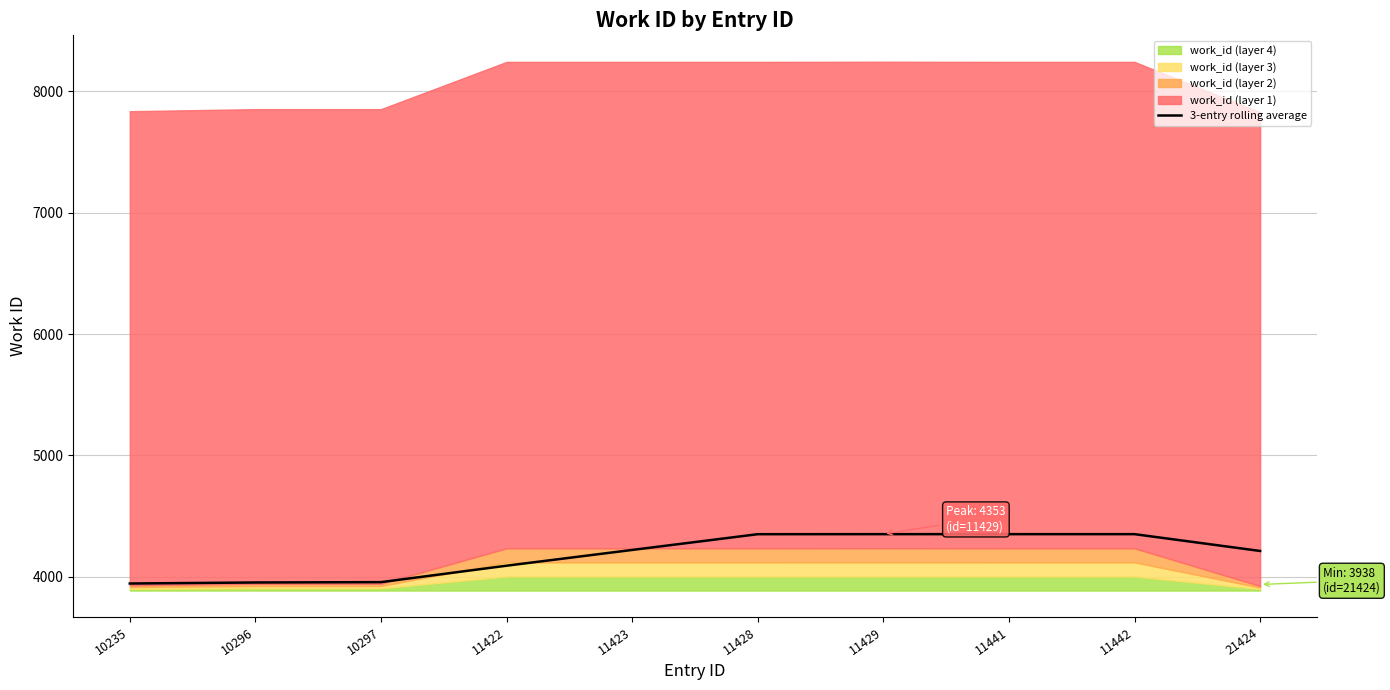

Rank the categories by value from lowest to highest.

10235, 10296, 10297, 11422, 21424, 11423, 11428, 11429, 11441, 11442